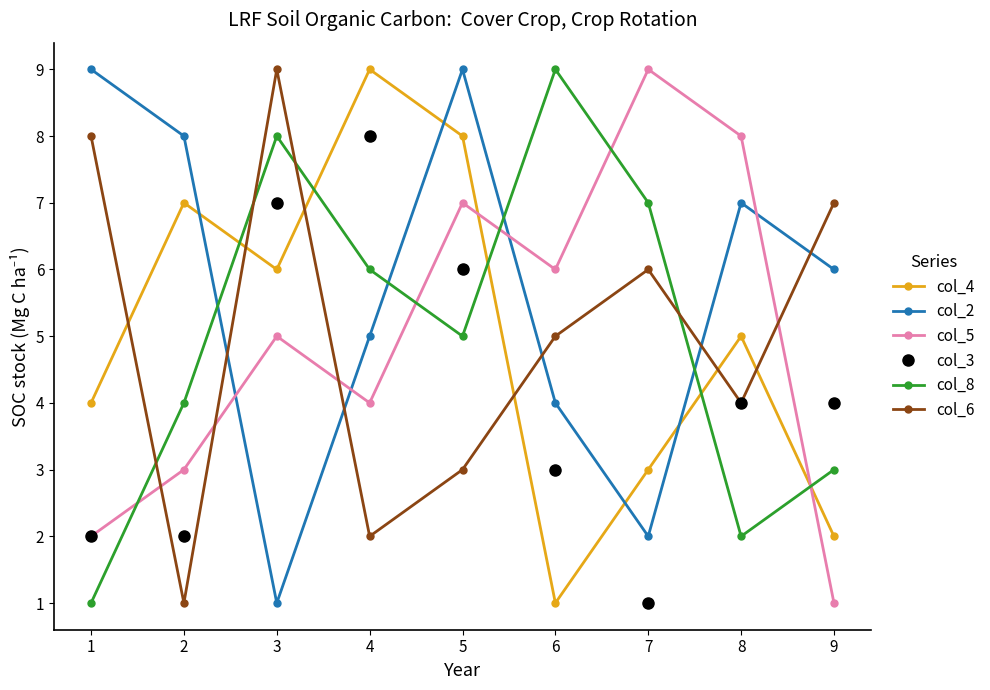

Is it true that col_2 equals 4 at 6?

True